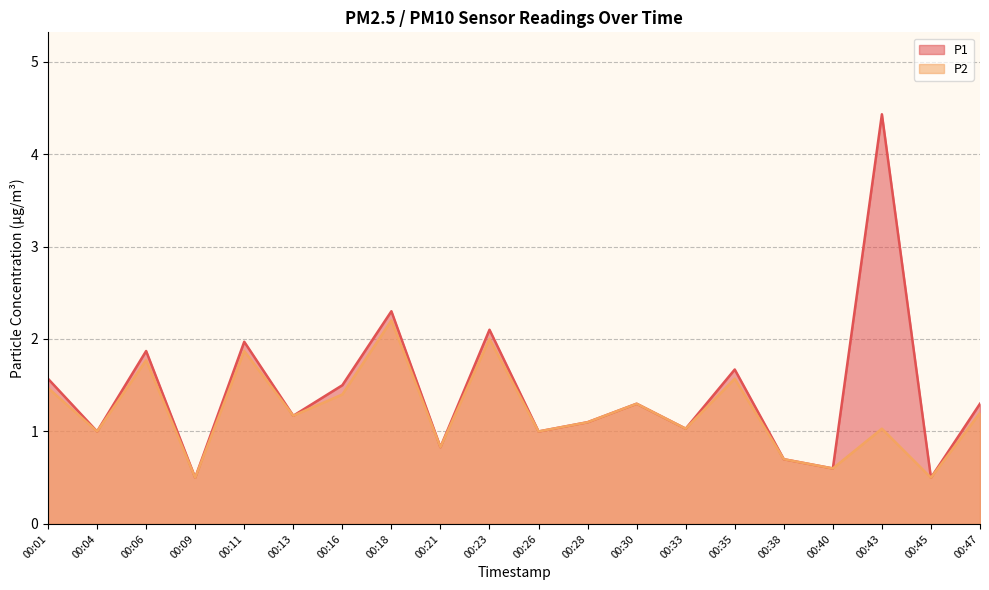

What value does the P2 series have at 00:13?

1.2